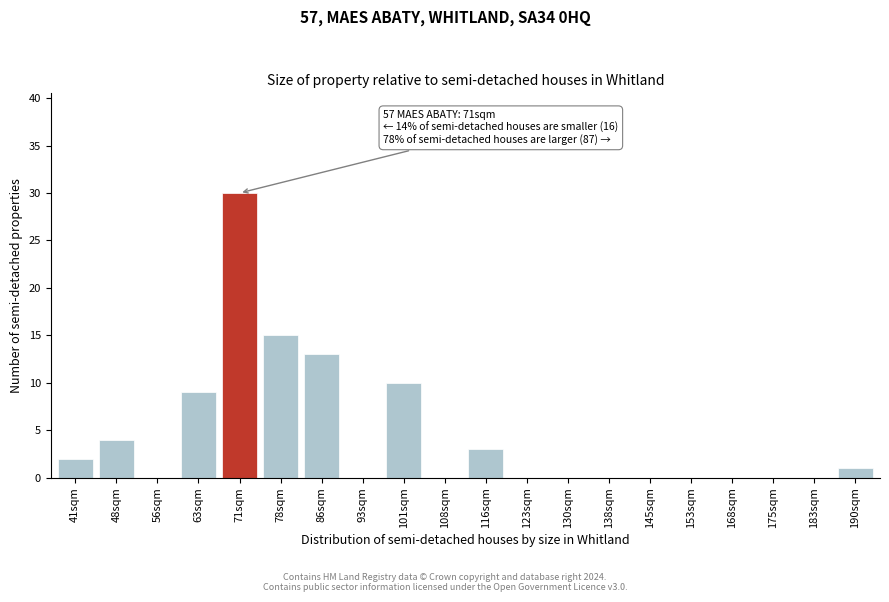

Reading left to right, what are all the values shown in this chart?

41sqm=2	48sqm=4	56sqm=0	63sqm=9	71sqm=30	78sqm=15	86sqm=13	93sqm=0	101sqm=10	108sqm=0	116sqm=3	123sqm=0	130sqm=0	138sqm=0	145sqm=0	153sqm=0	168sqm=0	175sqm=0	183sqm=0	190sqm=1